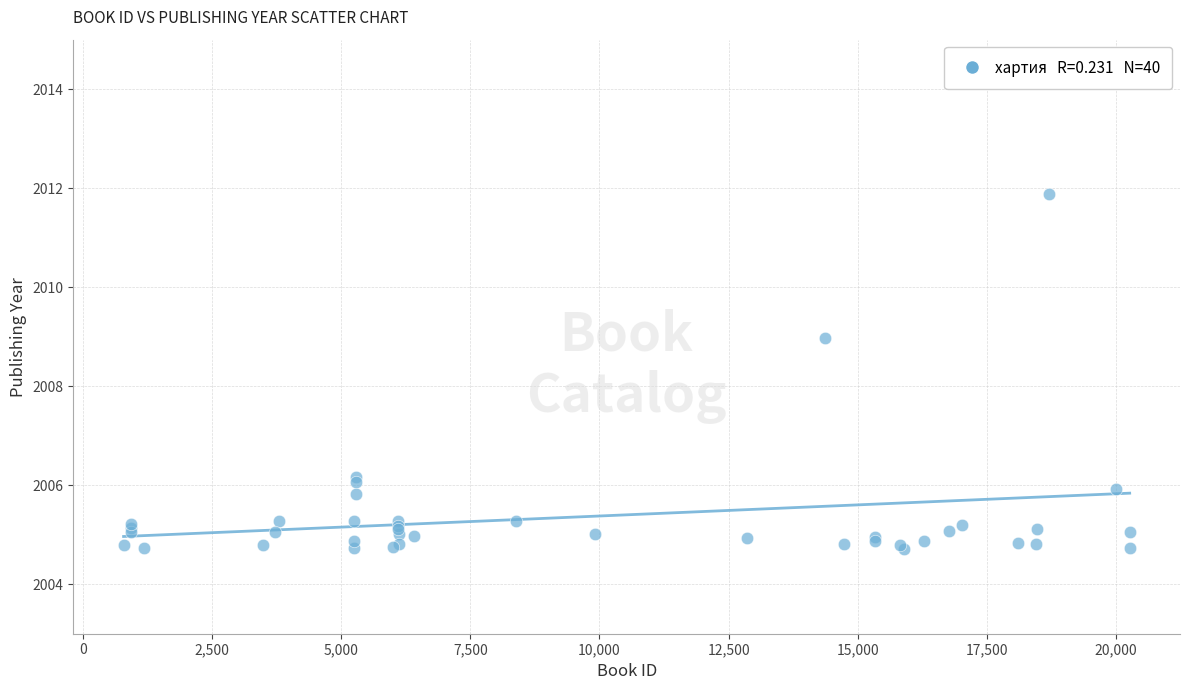

What Y value in the scatter plot is closest to 2008?

2009.0